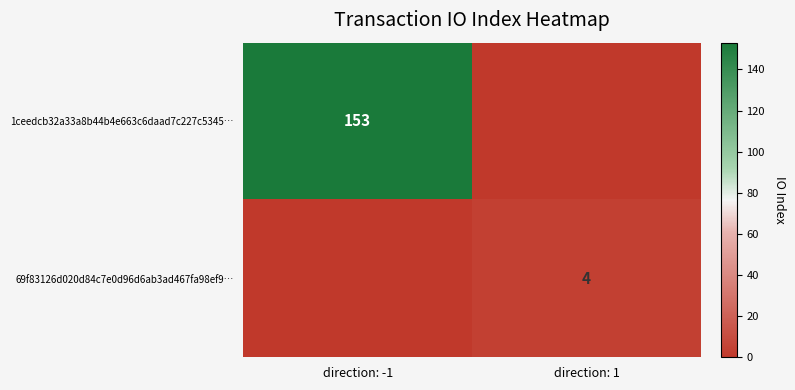

What is the total value across all series at direction: 1?

4